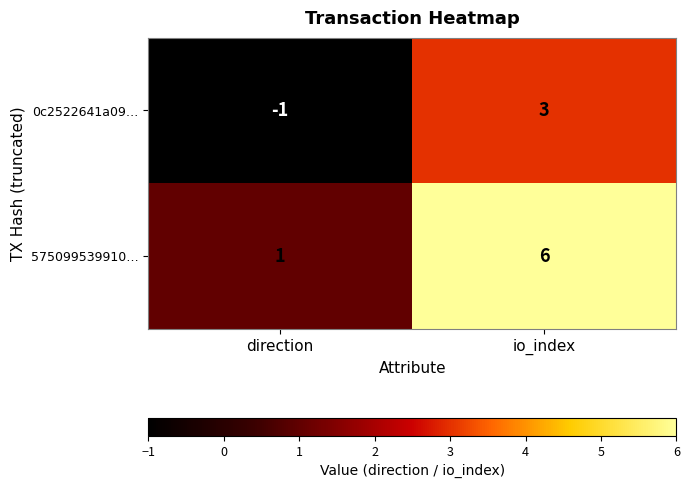

Which label corresponds to the largest value in the chart?

io_index